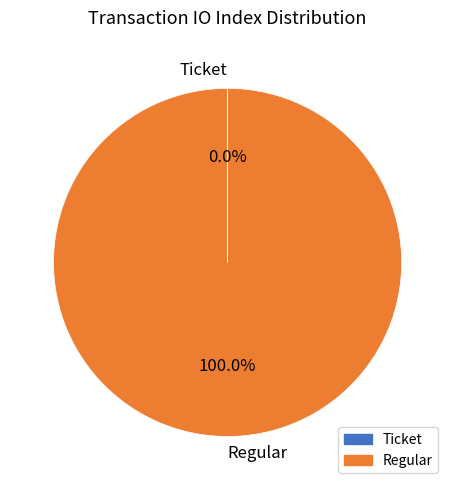

True or false: Regular accounts for 100% of the total.

True